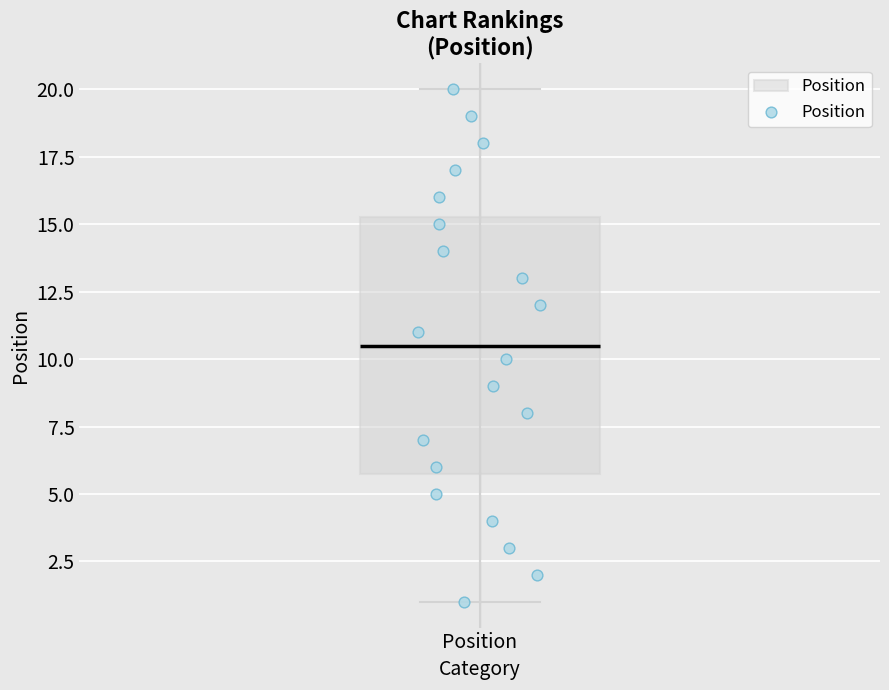

Where does the median line of the box for Position sit on the y-axis? The values are not printed on the chart, so give them approximately, as read against the axis.

10.5